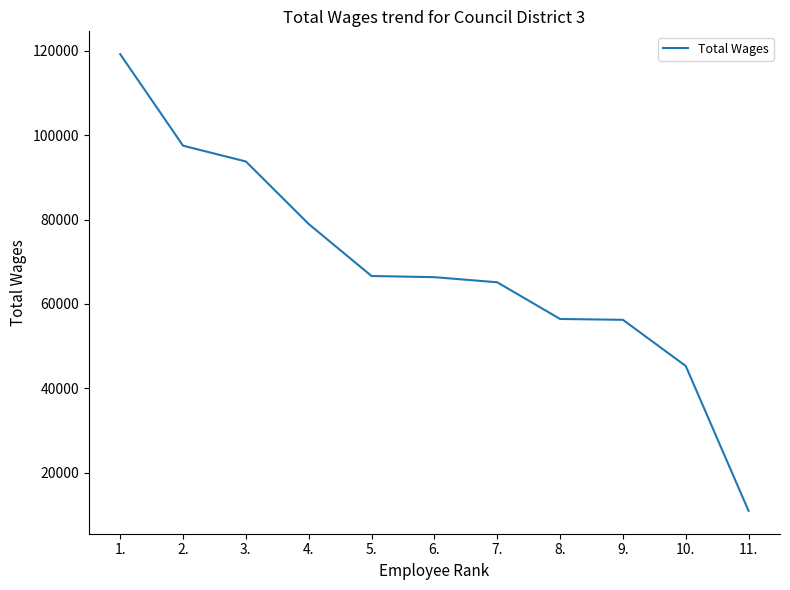

Which has a higher value, 1. or 8.?

1.